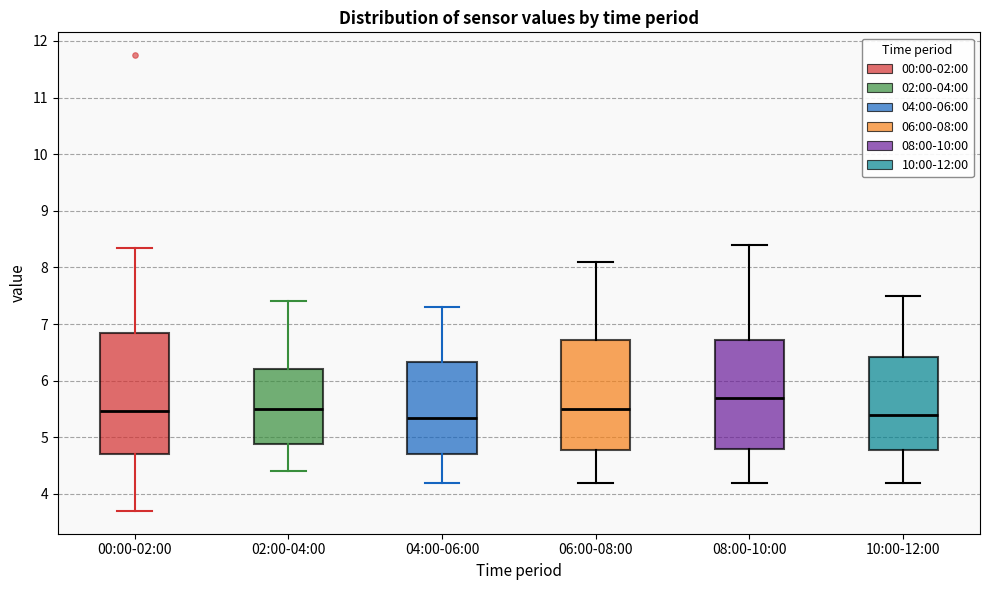

Comparing the boxes themselves (not the whiskers), which one is the tallest?

00:00-02:00